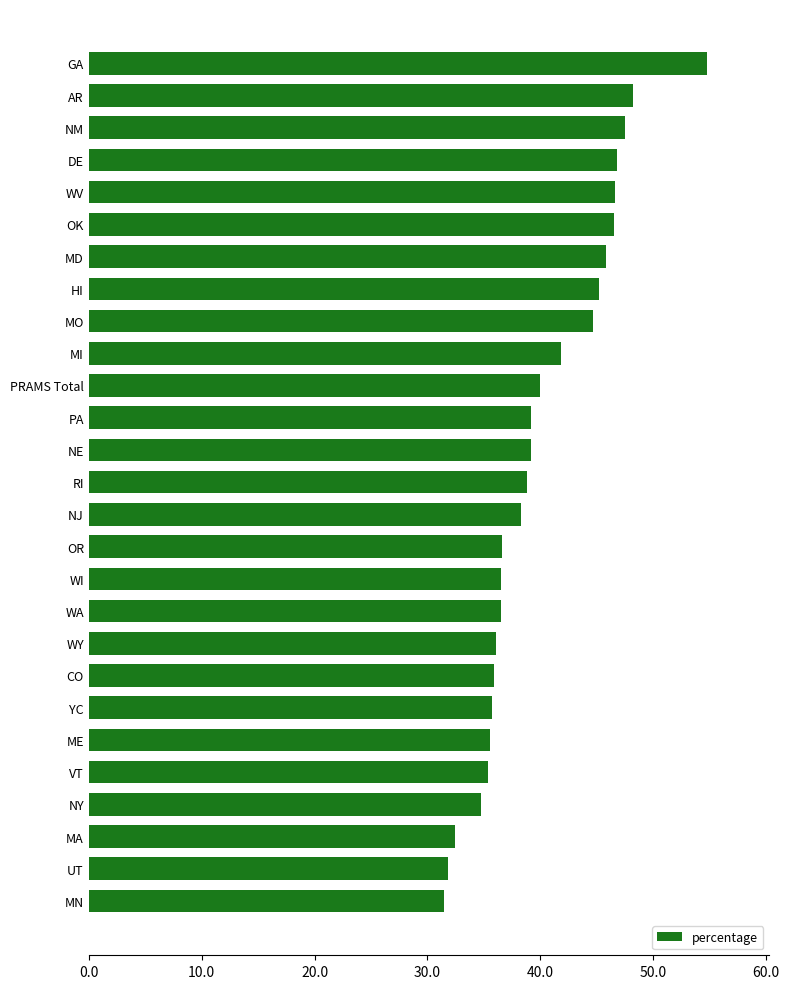

What is the maximum value shown in the chart?

54.8